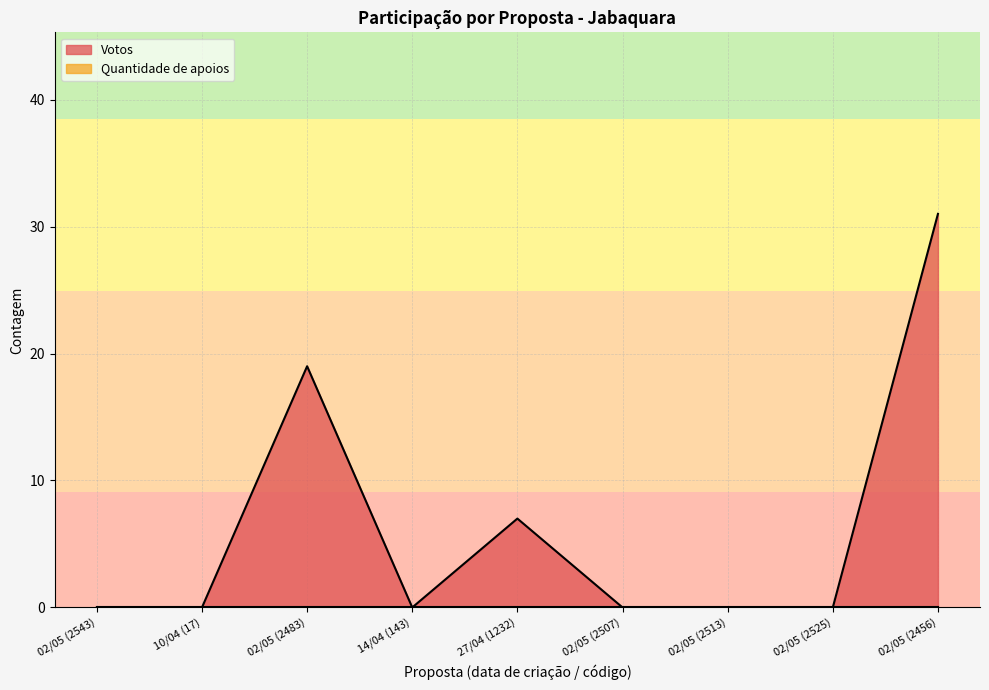

Count the values in the range 0 to 7.

7